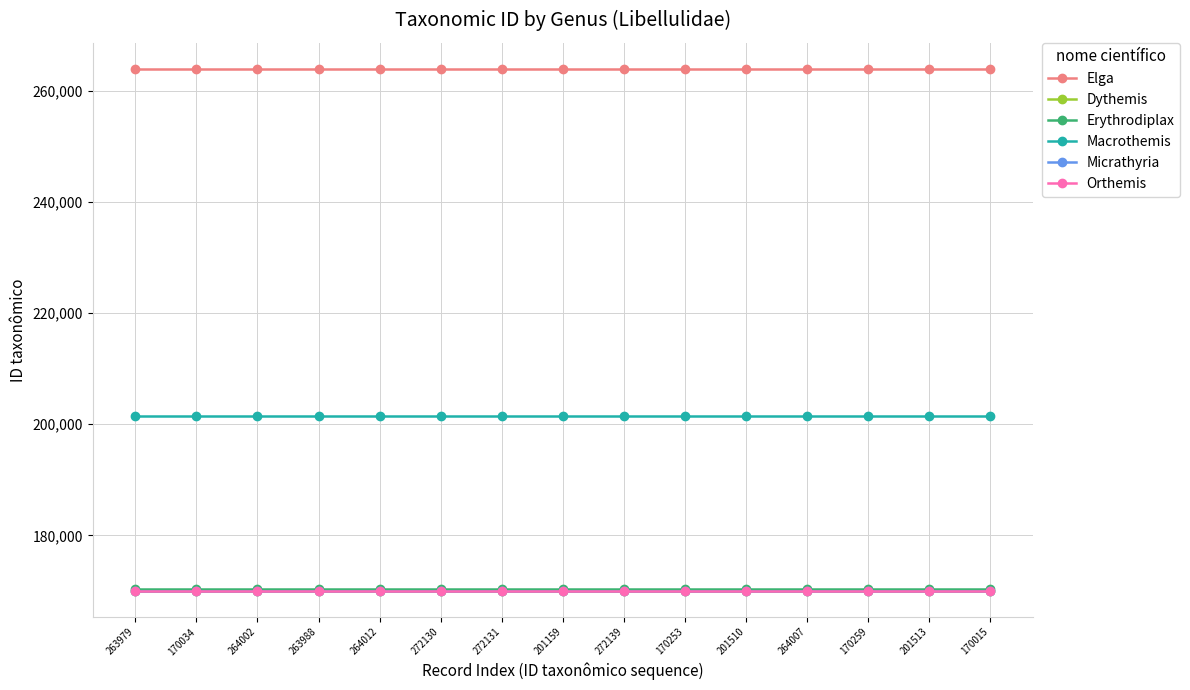

What is the label of the 10th point from the left?

170253